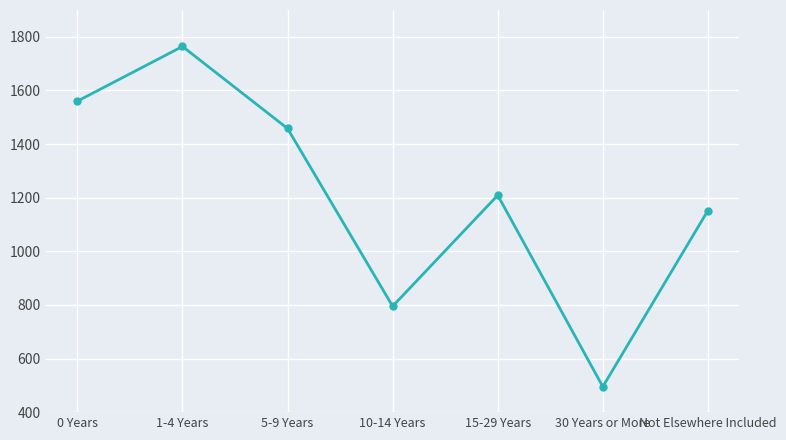

At which category does the chart reach its peak across all series?

1-4 Years